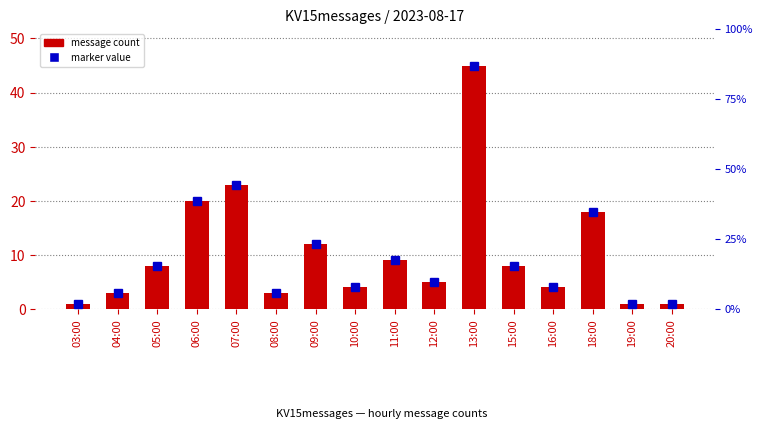

Rank the categories by value from lowest to highest.

03:00, 19:00, 20:00, 04:00, 08:00, 10:00, 16:00, 12:00, 05:00, 15:00, 11:00, 09:00, 18:00, 06:00, 07:00, 13:00